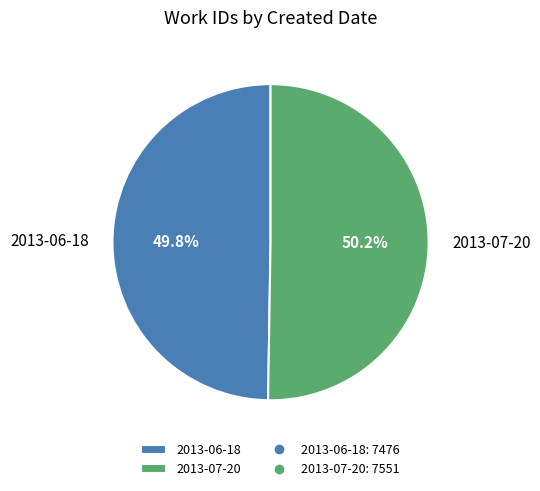

Combined, what portion of the pie is 2013-06-18 and 2013-07-20?

100.0%